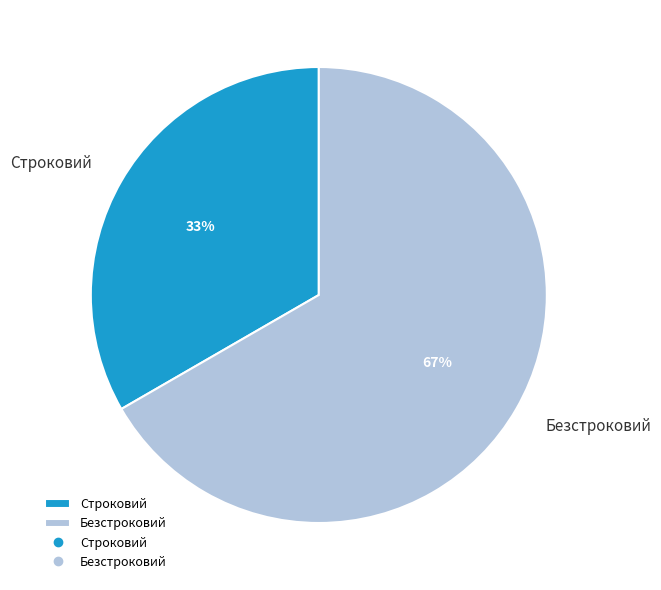

What percentage is the Строковий slice, to the nearest percent?

33%